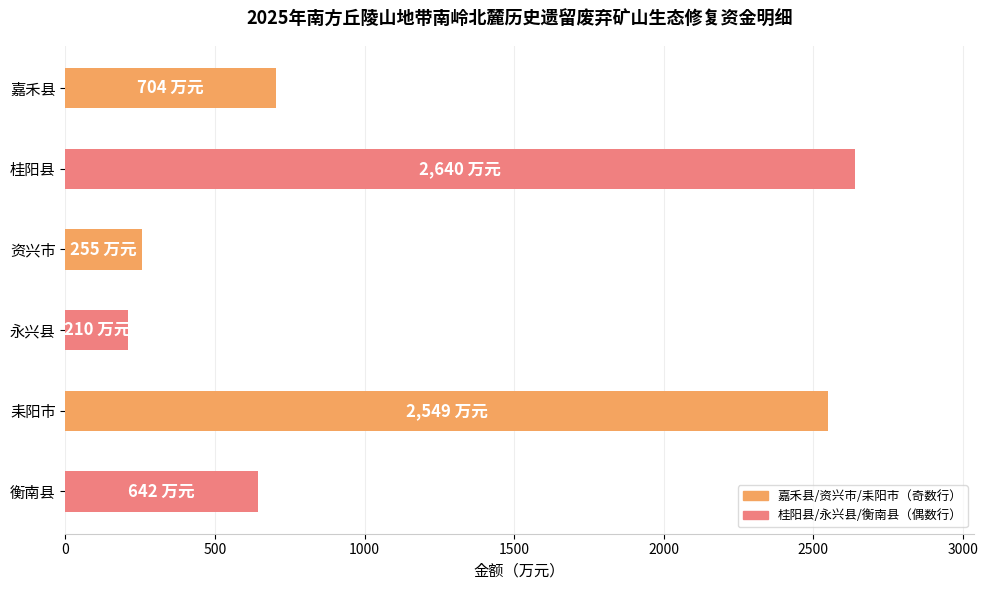

Is it true that the value at 耒阳市 is 2549?

True